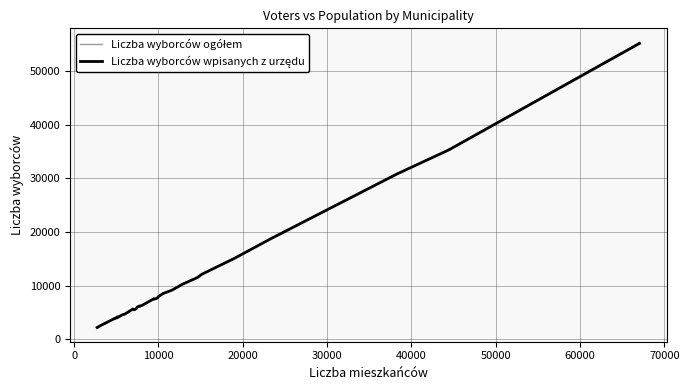

What is the greatest value displayed?

55307